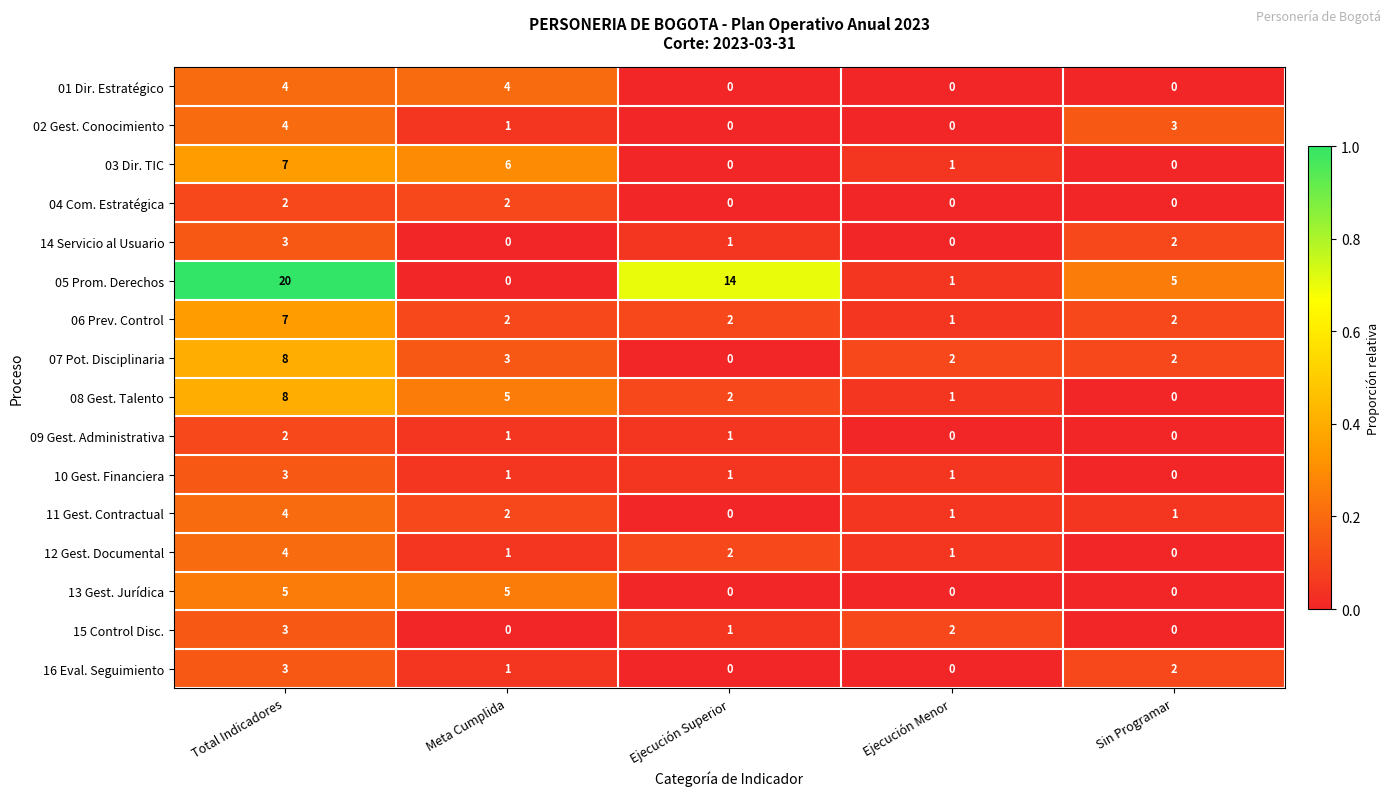

At which category is the sum across all series the highest?

Total Indicadores